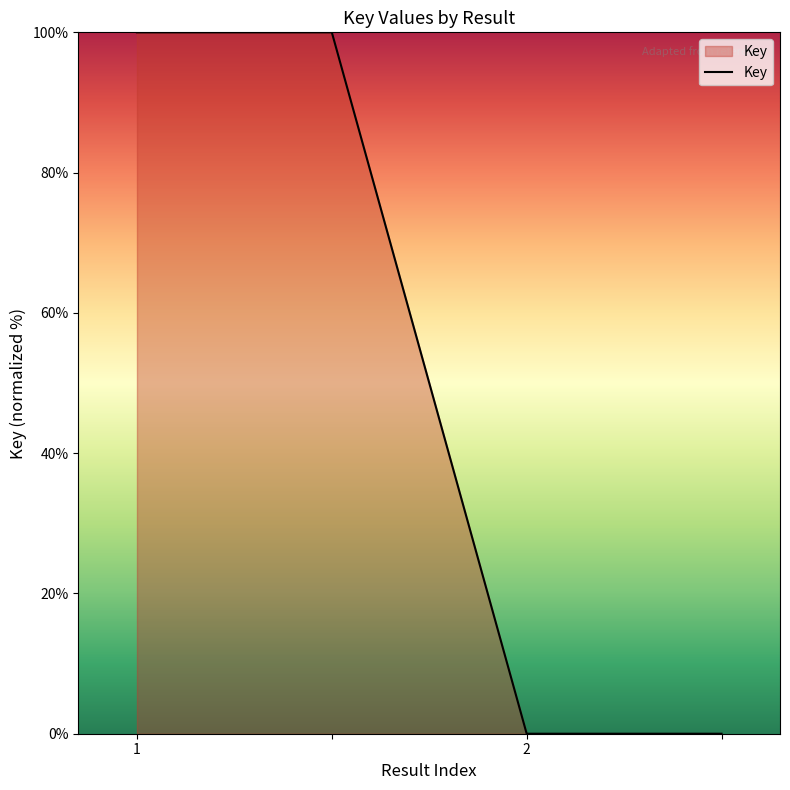

What is the difference between the second highest and second lowest values?

100